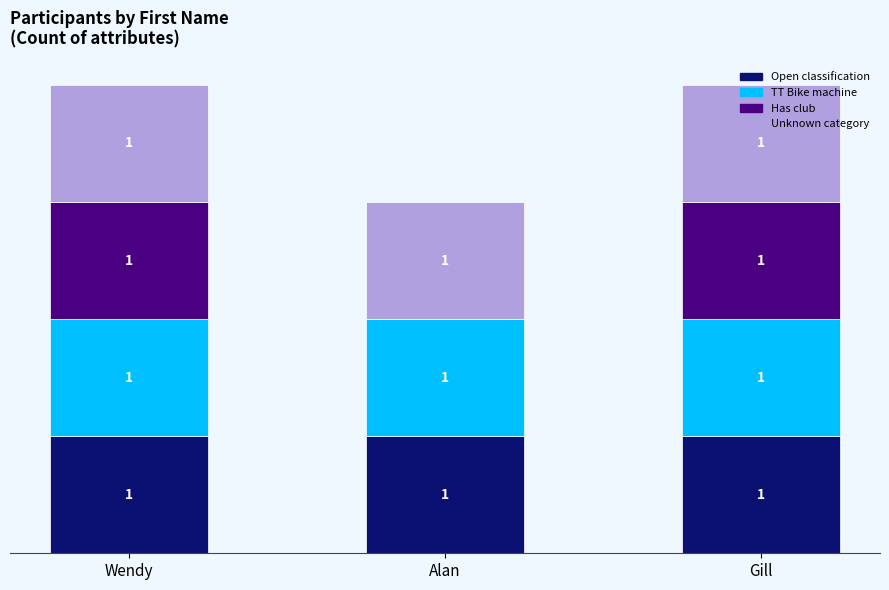

What is the label of the 3rd bar from the right?

Wendy